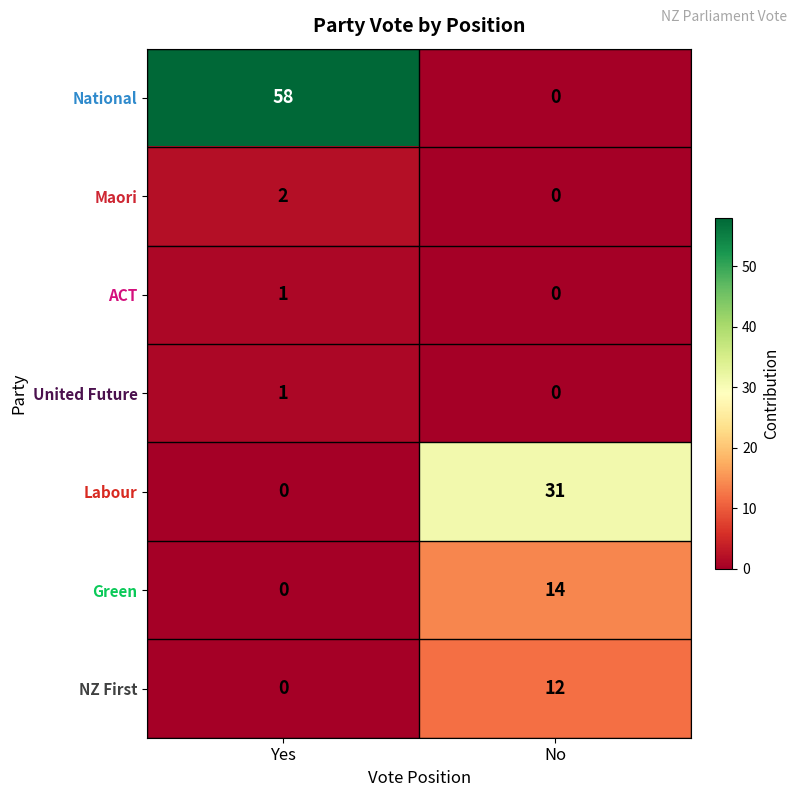

How many data points does each series have?

2